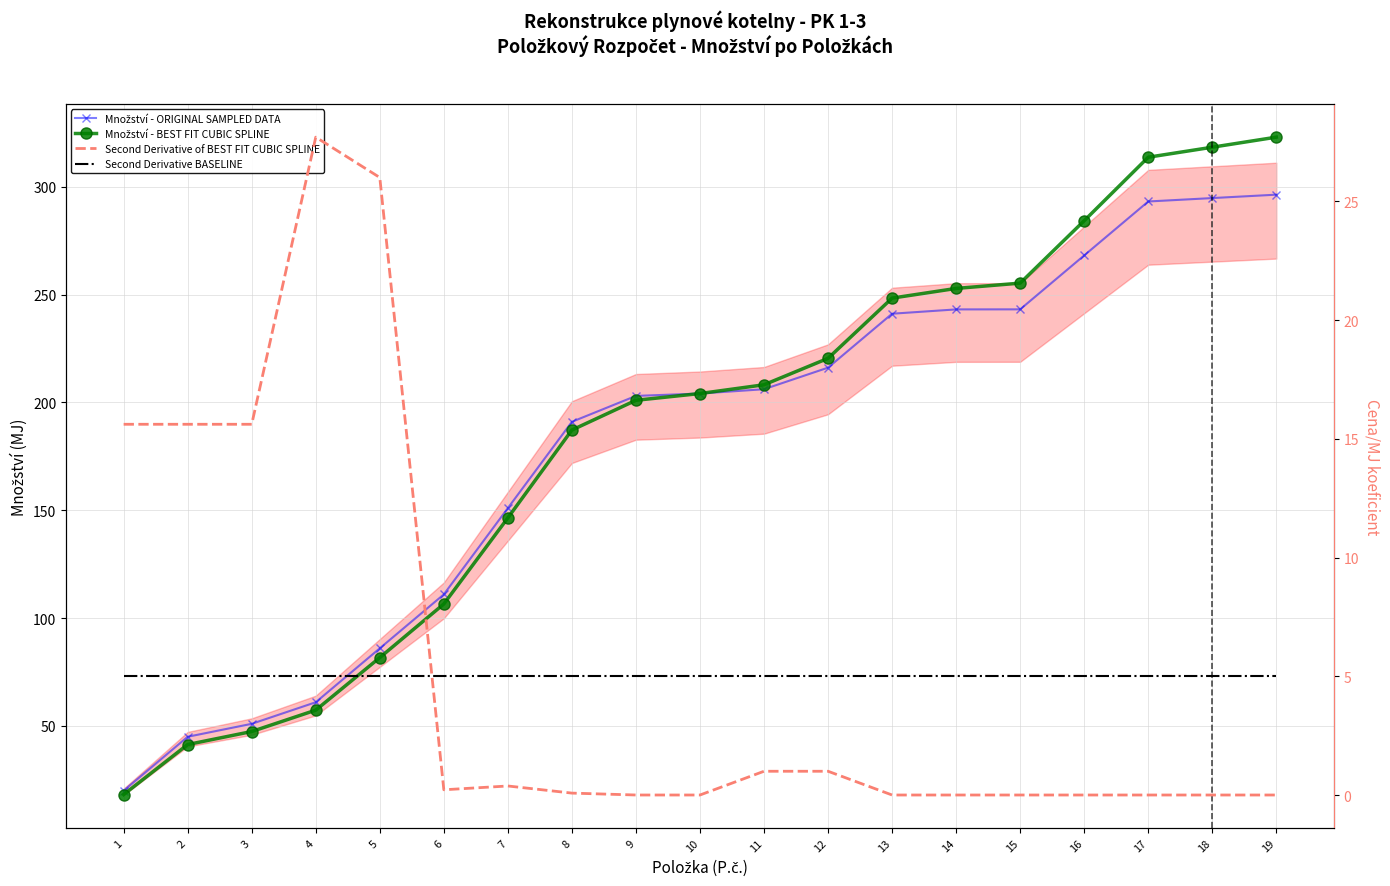

How many lines are shown in the chart?

4